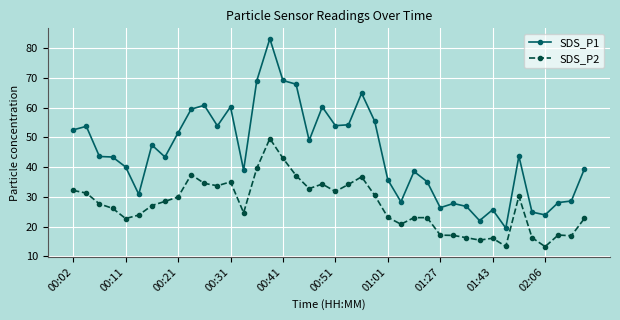

Which series has the largest total across all categories?

SDS_P1